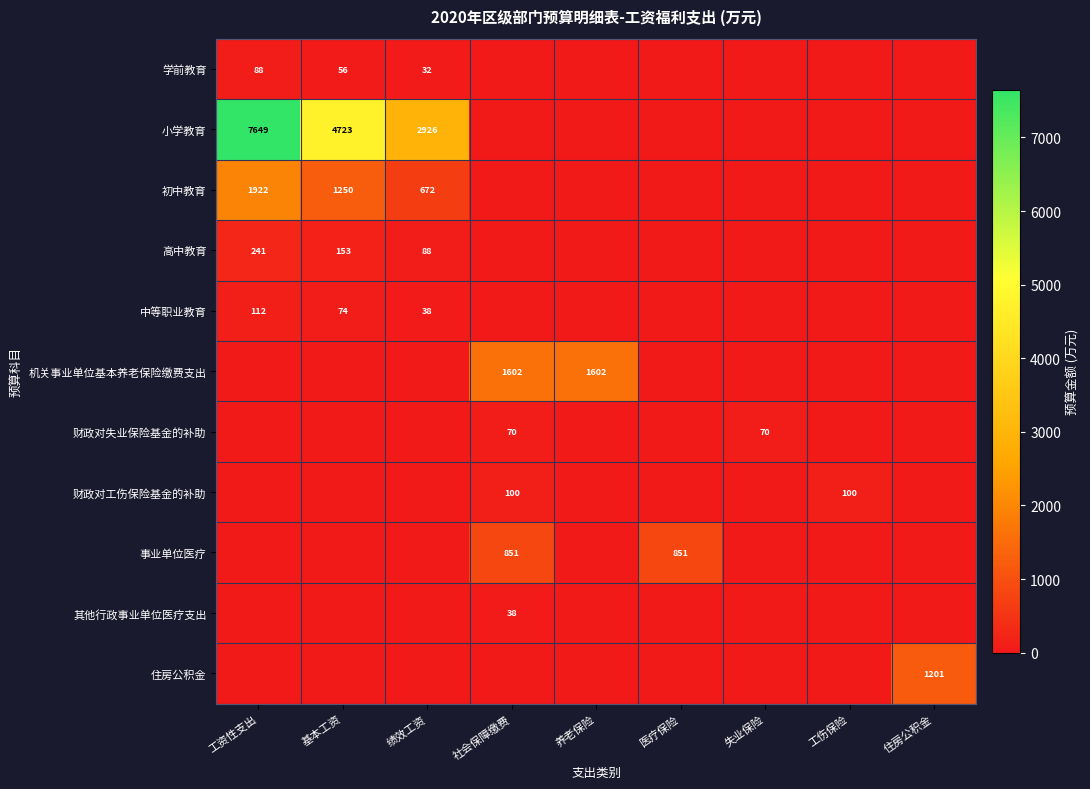

Is it true that 财政对工伤保险基金的补助 equals 100 at 工伤保险?

True